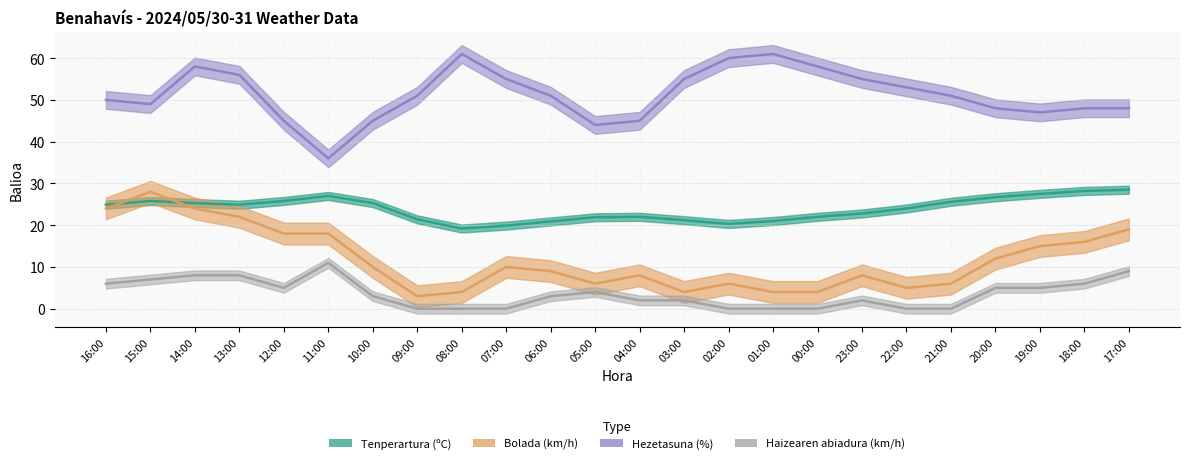

What is the difference between the maximum and second lowest values in the Tenperartura (ºC) series?

8.6